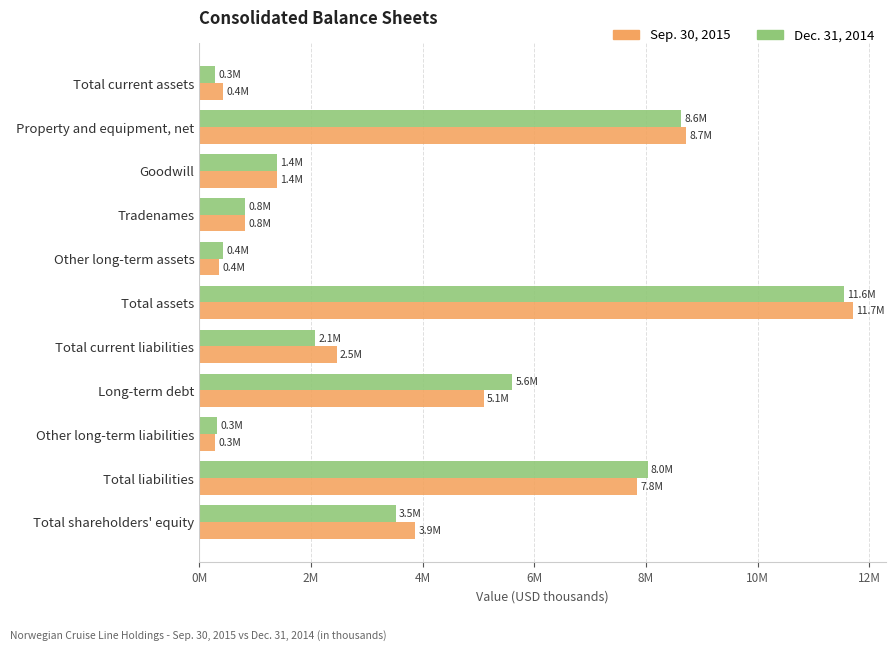

List the labels in order of Sep. 30, 2015 value, smallest first.

Other long-term liabilities, Other long-term assets, Total current assets, Tradenames, Goodwill, Total current liabilities, Total shareholders' equity, Long-term debt, Total liabilities, Property and equipment, net, Total assets